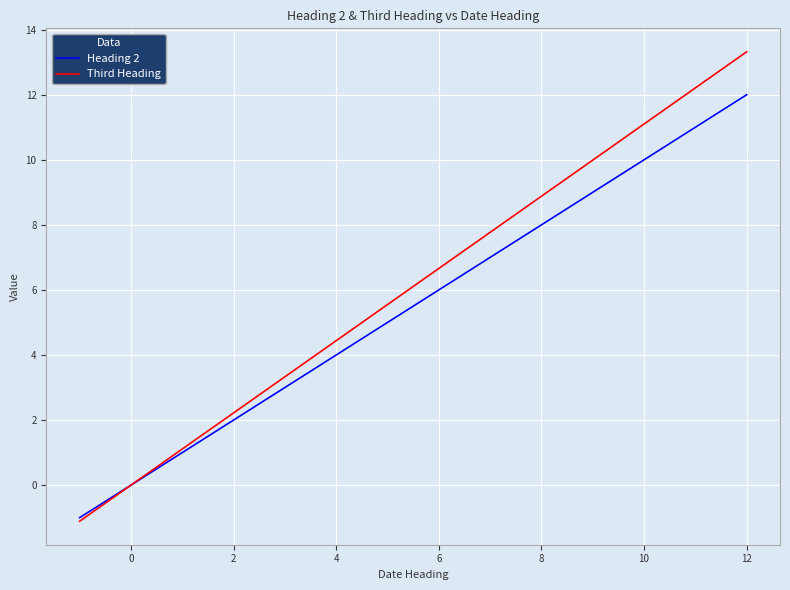

List the series in order of their overall mean, highest first.

Third Heading, Heading 2